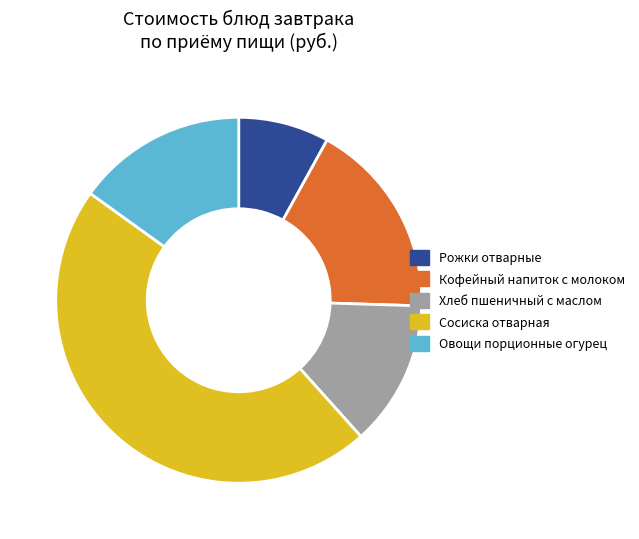

Do Кофейный напиток с молоком and Сосиска отварная together represent more than half of the pie?

Yes